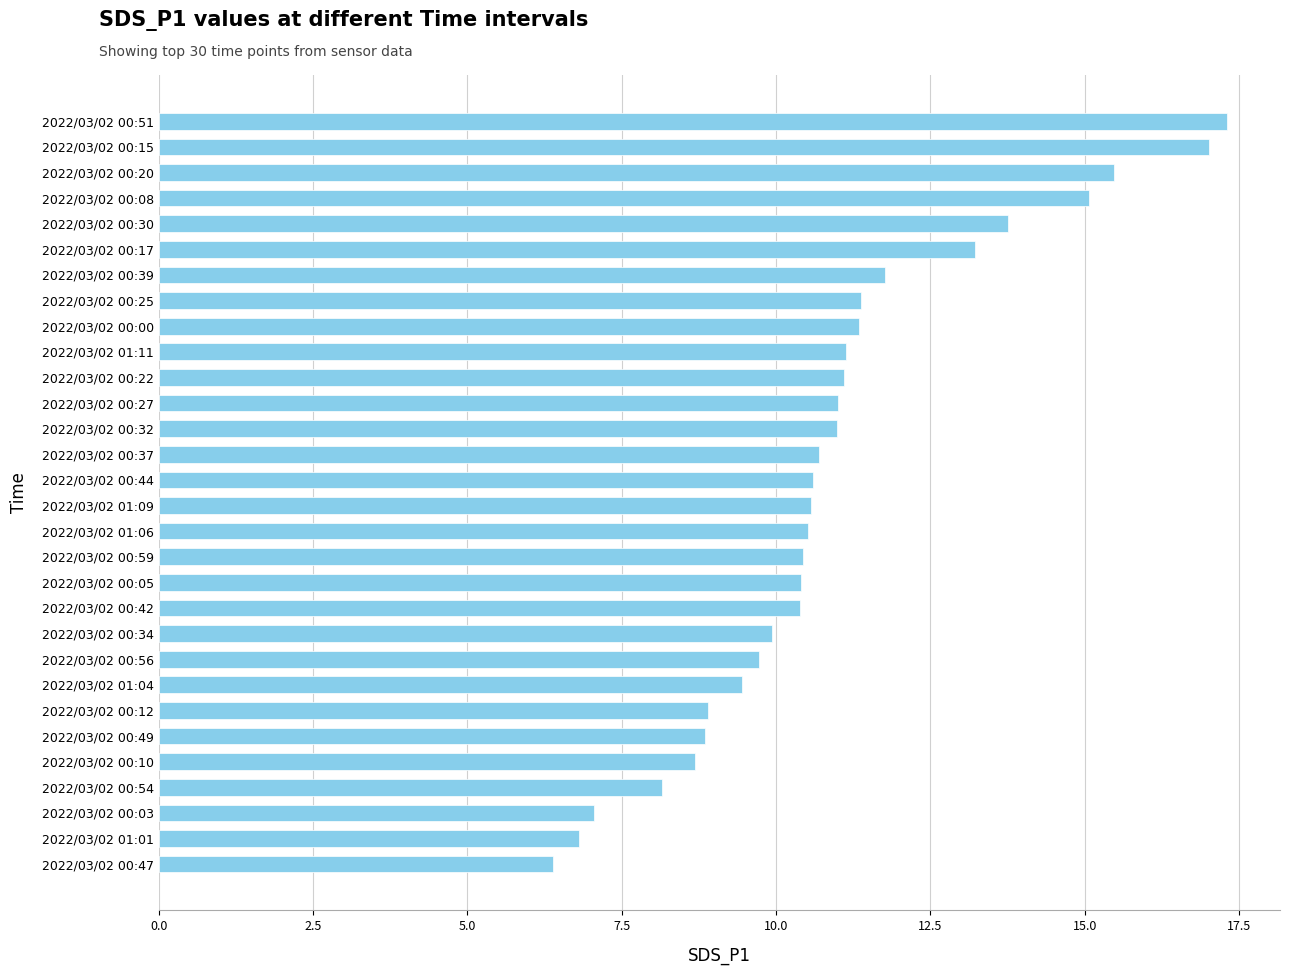

What is the maximum value shown in the chart?

17.3